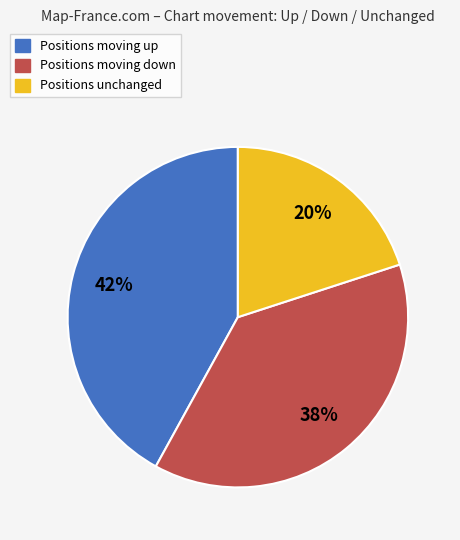

Is there any slice that represents more than half of the pie?

No